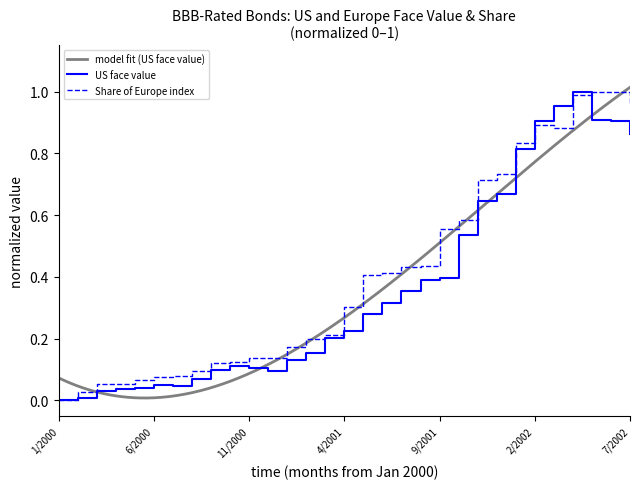

Is it true that Share of Europe index equals 1.7 at 7/2002?

False